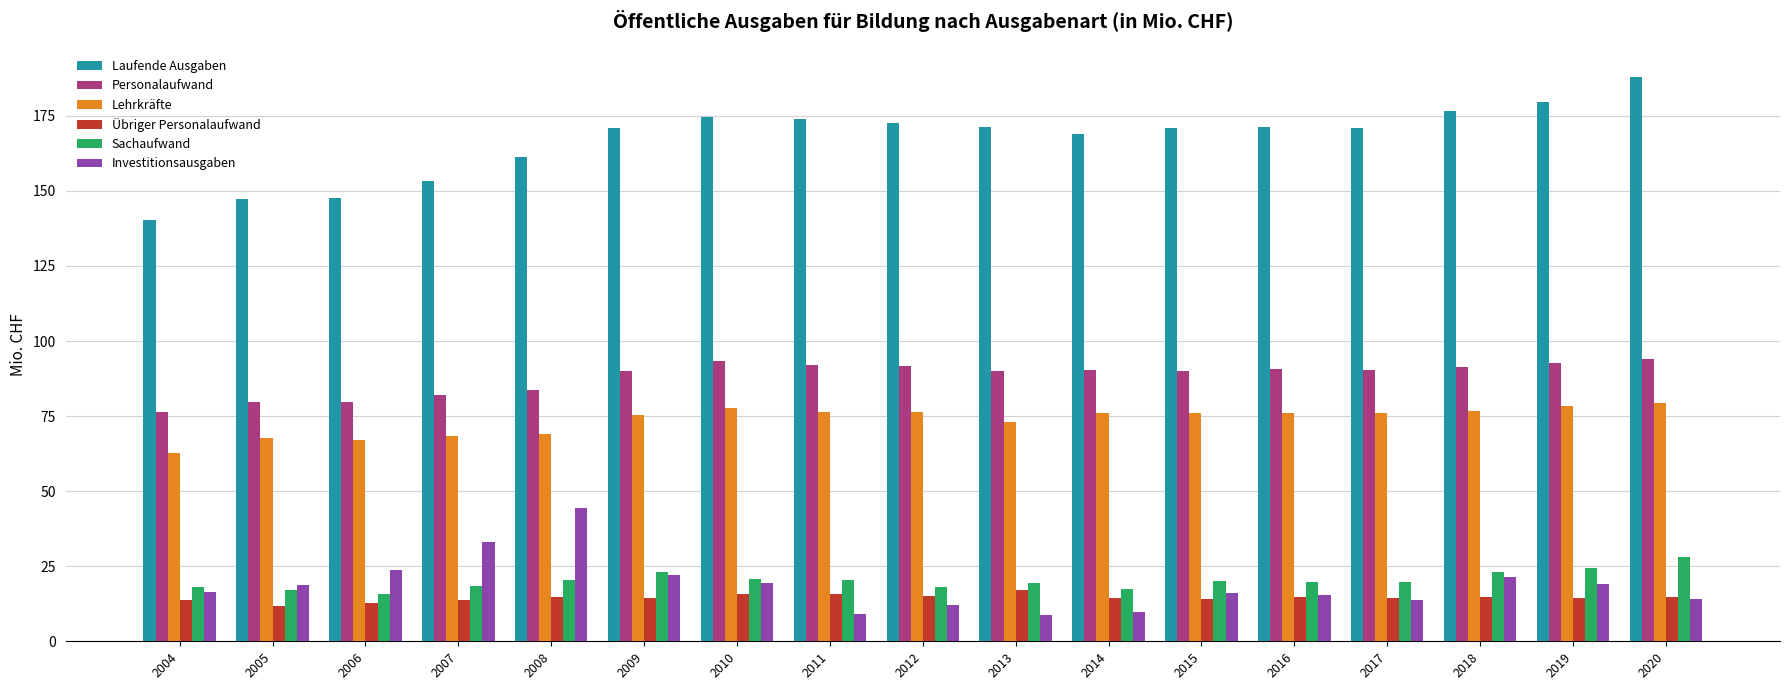

Which category has the highest value across all series?

2020